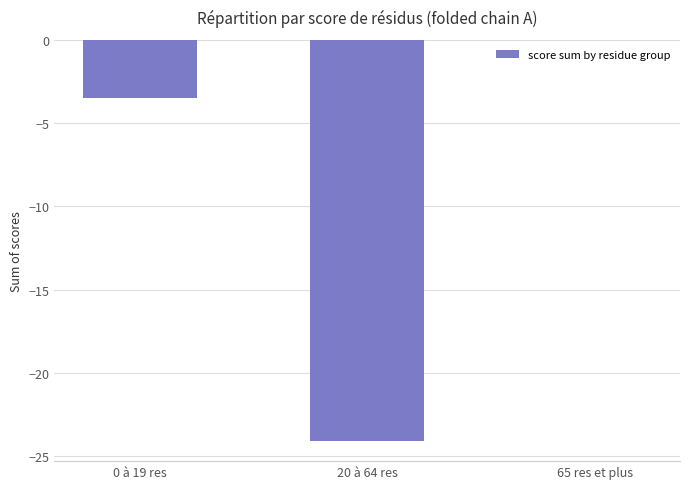

Reading left to right, list all the values displayed in this chart.

0 à 19 res=-3.5	20 à 64 res=-24.1	65 res et plus=0.0